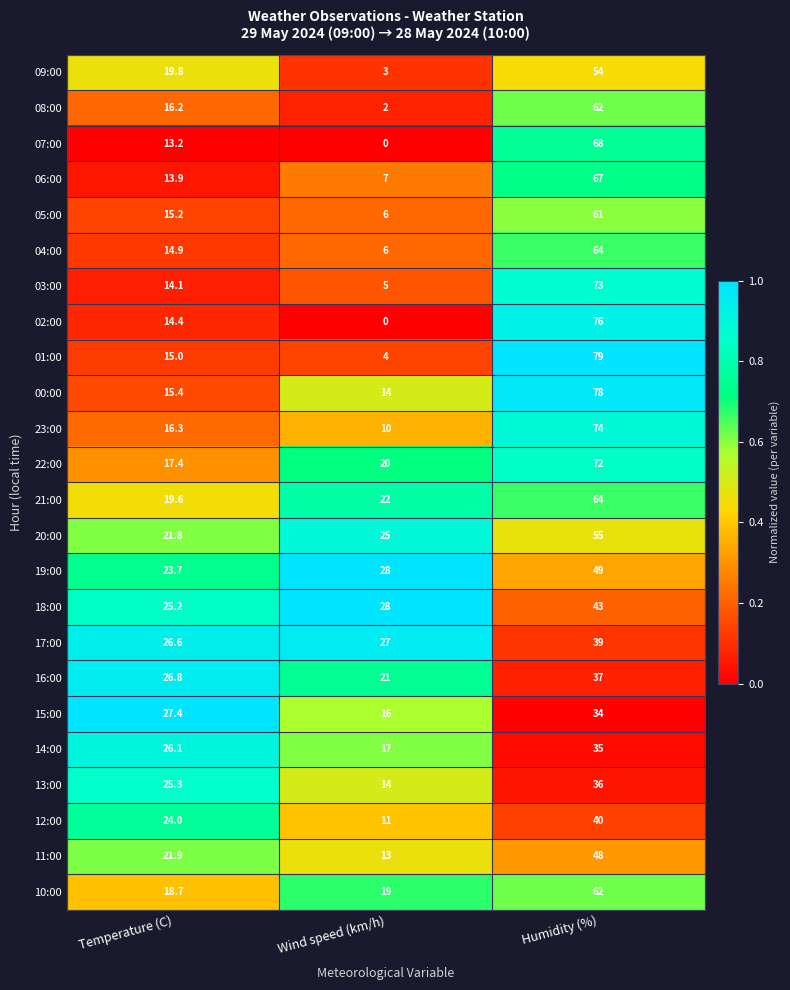

At Temperature (C), list the series in order from smallest to largest.

07:00, 06:00, 03:00, 02:00, 04:00, 01:00, 05:00, 00:00, 08:00, 23:00, 22:00, 10:00, 21:00, 09:00, 20:00, 11:00, 19:00, 12:00, 18:00, 13:00, 14:00, 17:00, 16:00, 15:00